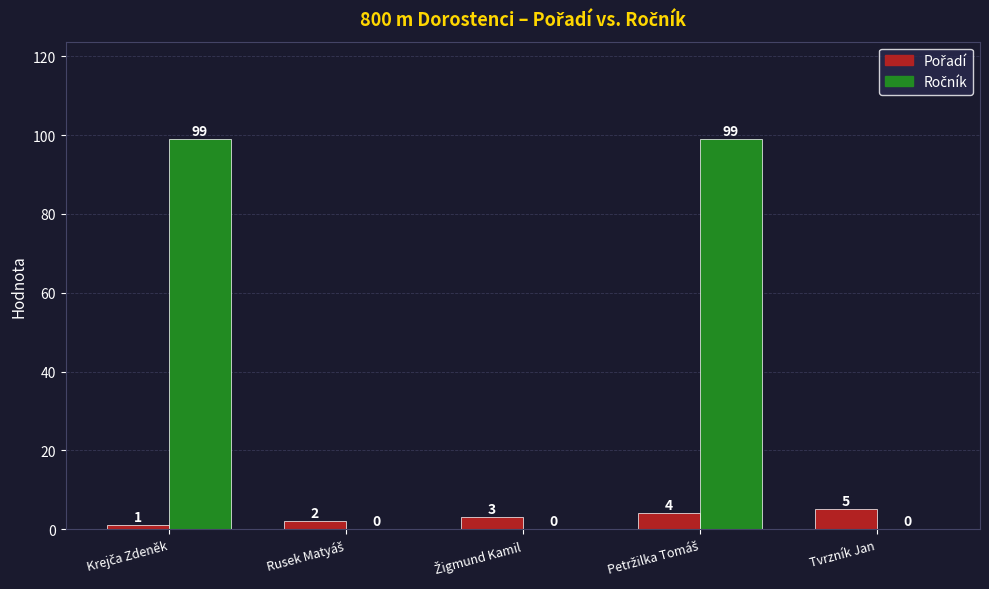

What is the total value across all series at Tvrzník Jan?

5